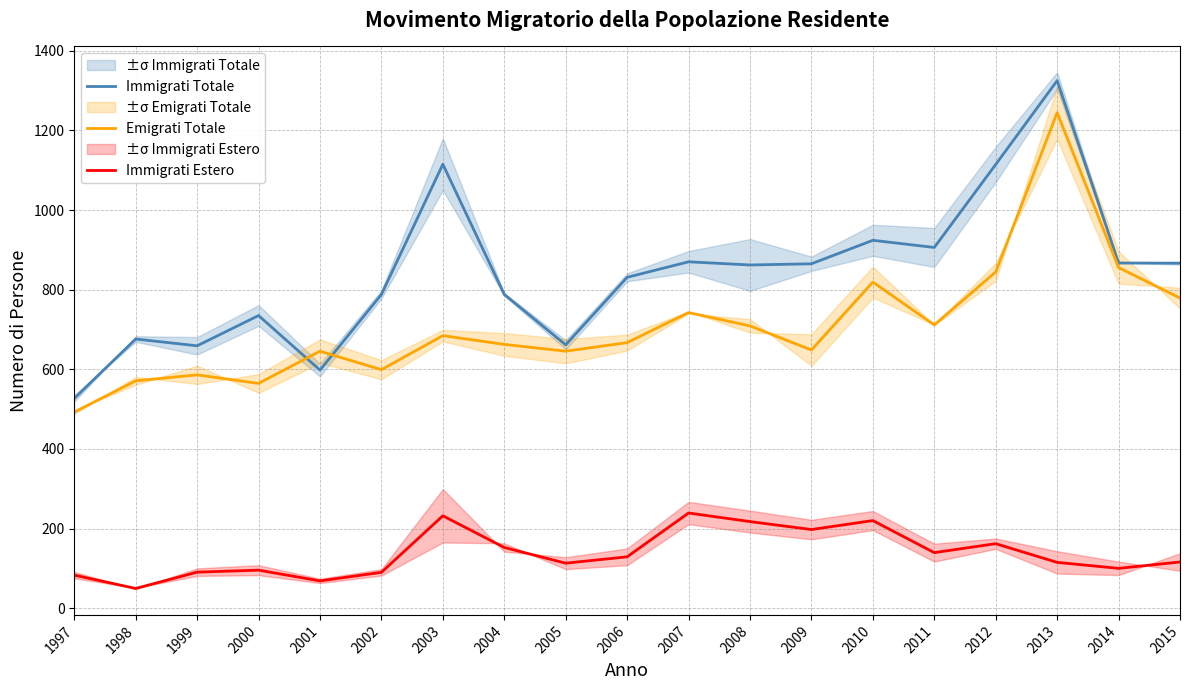

At which category is the sum across all series the highest?

2013